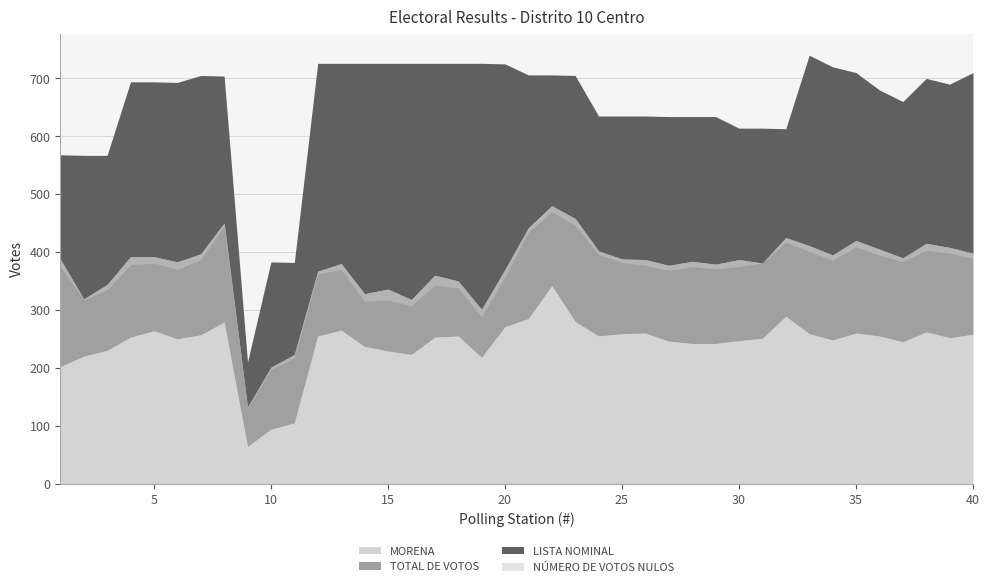

What is the average value of the MORENA series?

242